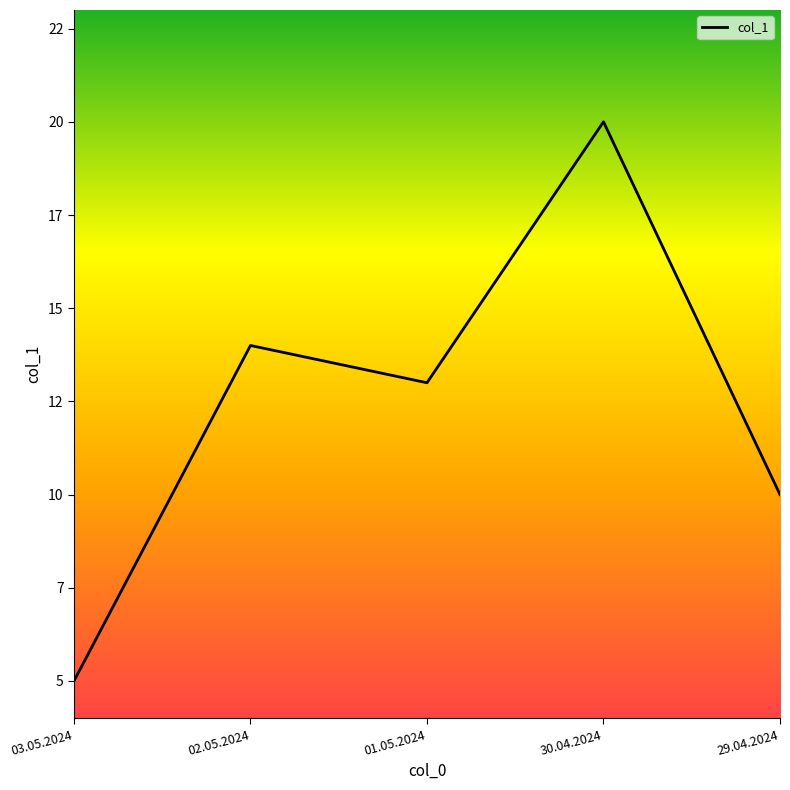

Does the chart display data point markers on the line(s)?

No